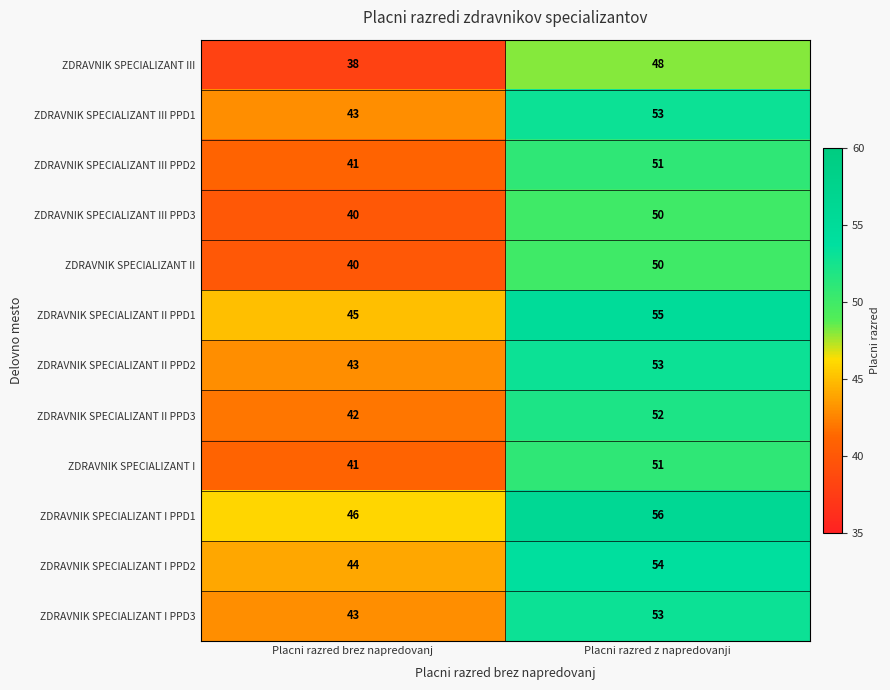

At which category is the sum across all series the highest?

Placni razred z napredovanji